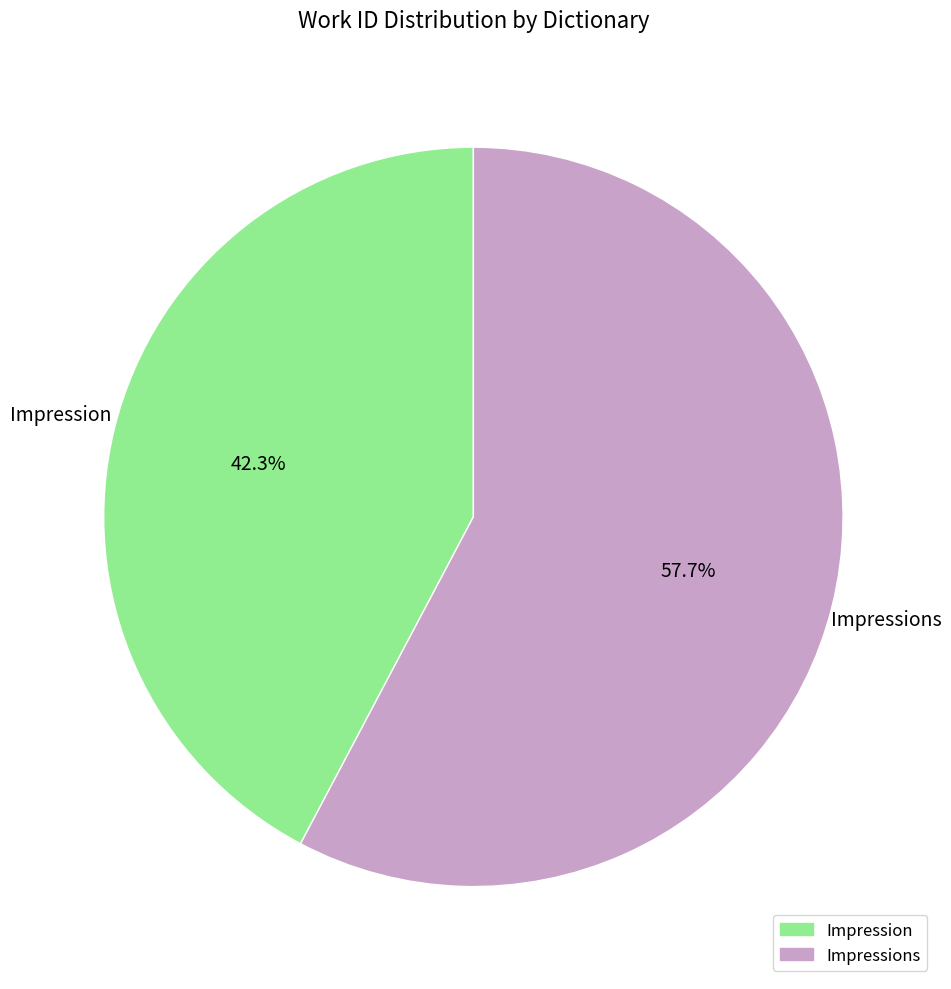

How many slices are in this pie chart?

2